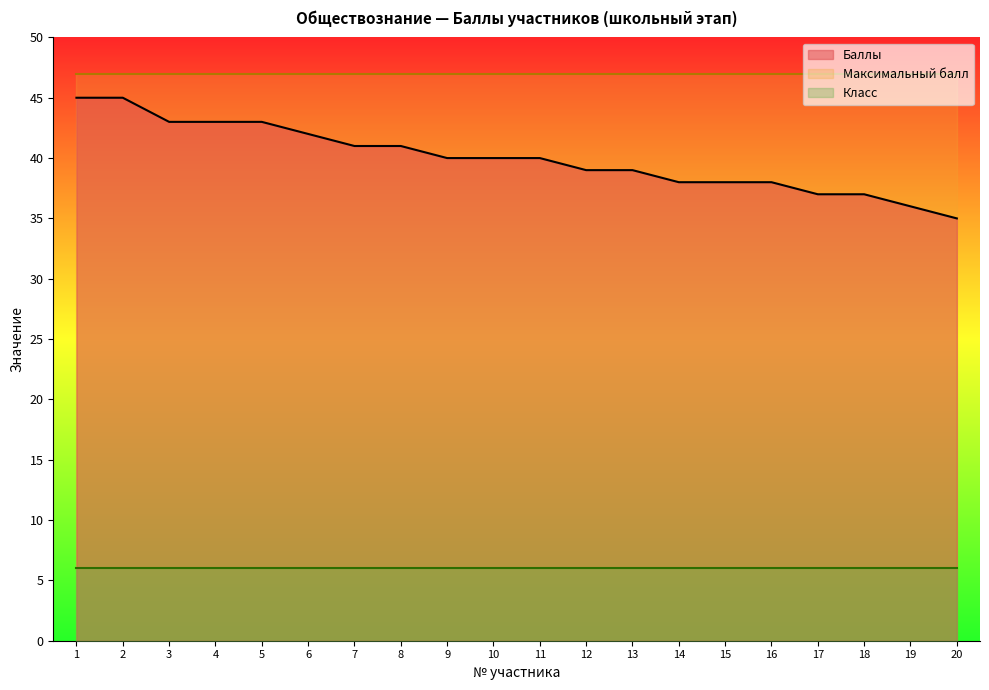

True or false: Максимальный балл and Баллы cross at least once.

False